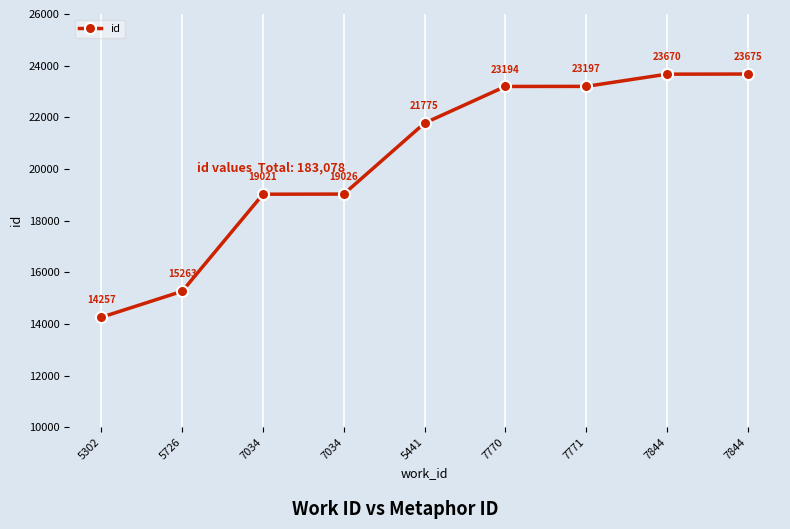

The chart shows a value of 23670 at 7844. True or false?

True